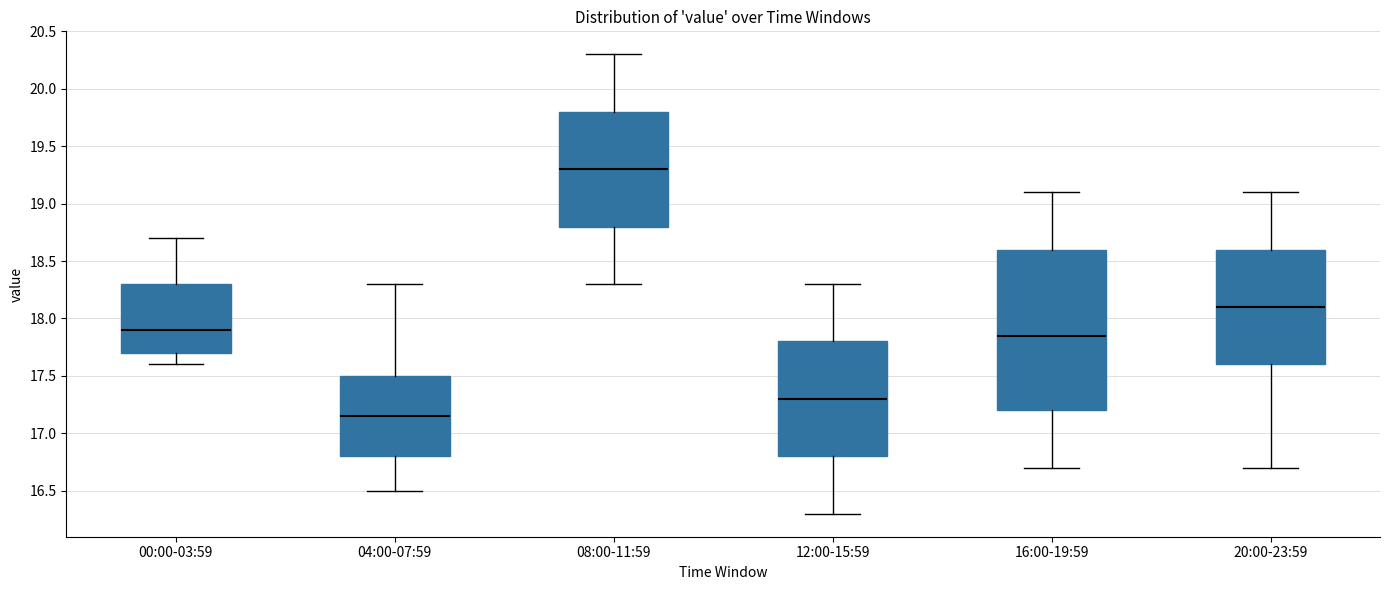

Reading left to right, read every box against the y-axis: the position of its median line, the range the box covers, and the ends of its whiskers. The values are not printed on the chart, so give them approximately, as read against the axis.

00:00-03:59: median 17.90, box 17.70 to 18.30, whiskers 17.60 to 18.70
04:00-07:59: median 17.15, box 16.80 to 17.50, whiskers 16.50 to 18.30
08:00-11:59: median 19.30, box 18.80 to 19.80, whiskers 18.30 to 20.30
12:00-15:59: median 17.30, box 16.80 to 17.80, whiskers 16.30 to 18.30
16:00-19:59: median 17.85, box 17.20 to 18.60, whiskers 16.70 to 19.10
20:00-23:59: median 18.10, box 17.60 to 18.60, whiskers 16.70 to 19.10